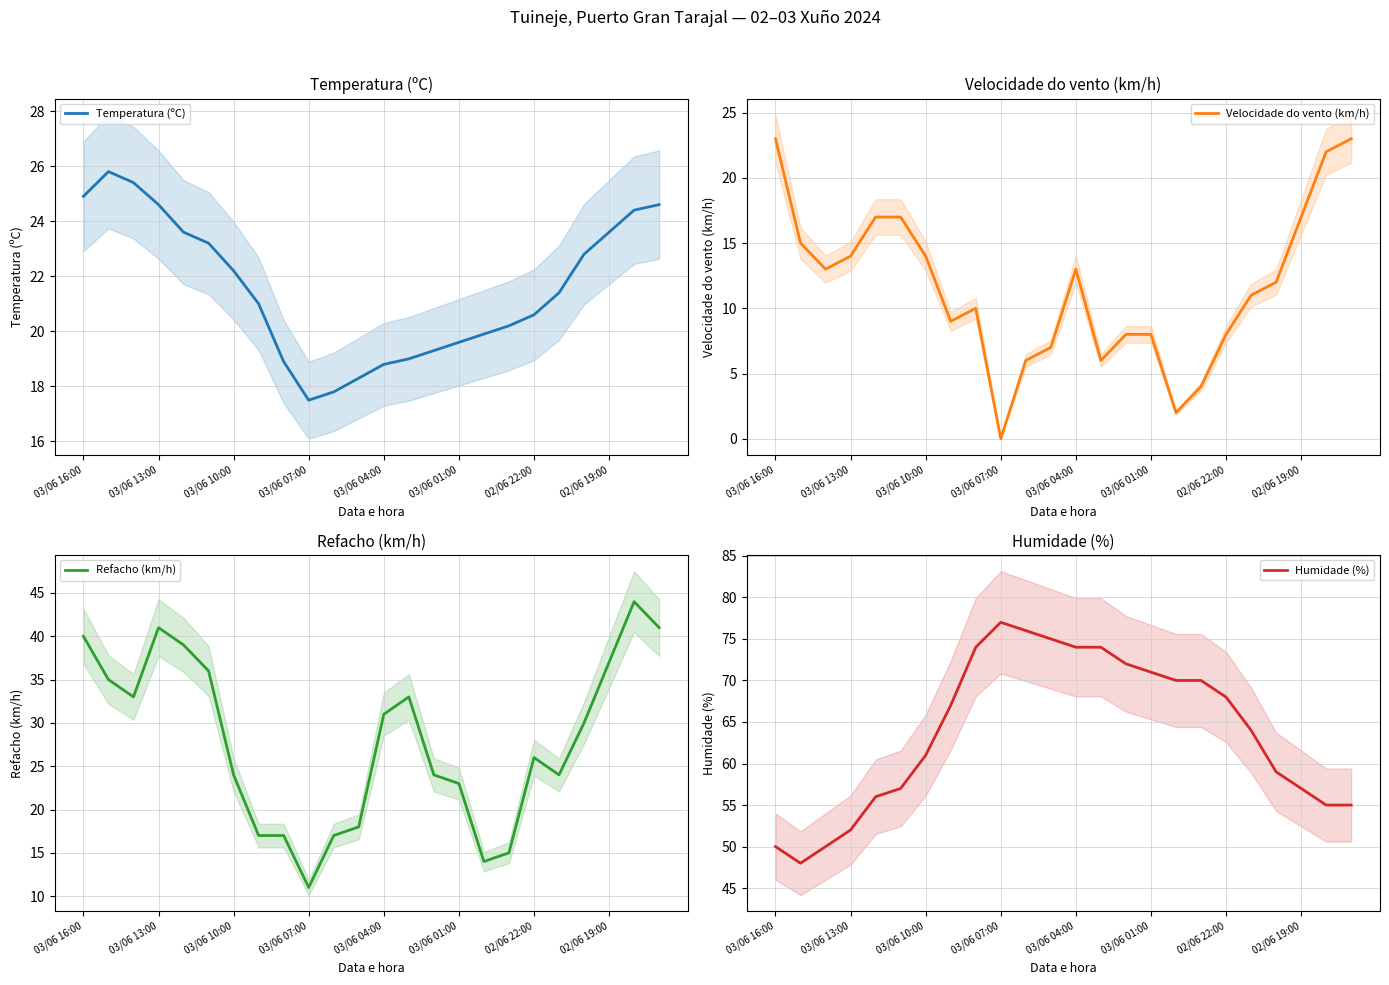

True or false: Refacho (km/h) has more than 1 interior local peaks.

True